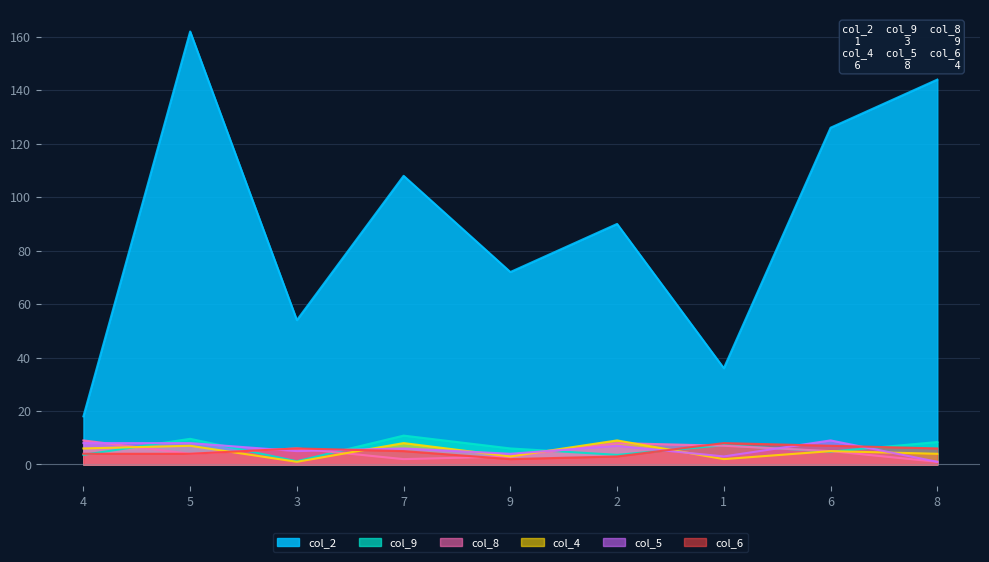

Count the col_5 values in the range 4 to 8.

6